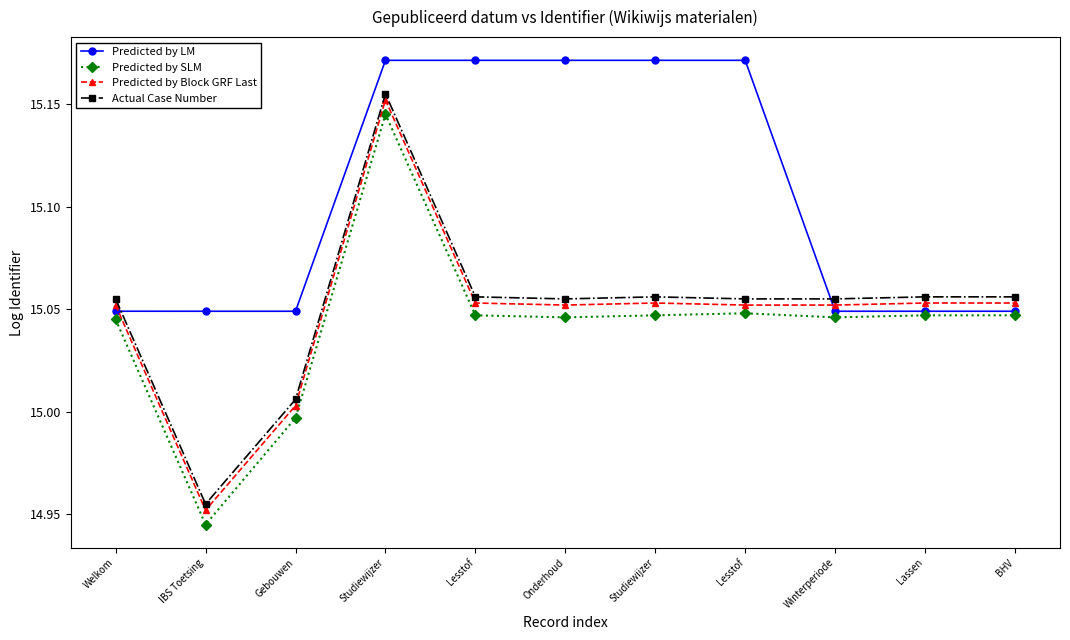

Which category has the highest value in the Predicted by LM series?

Lesstof